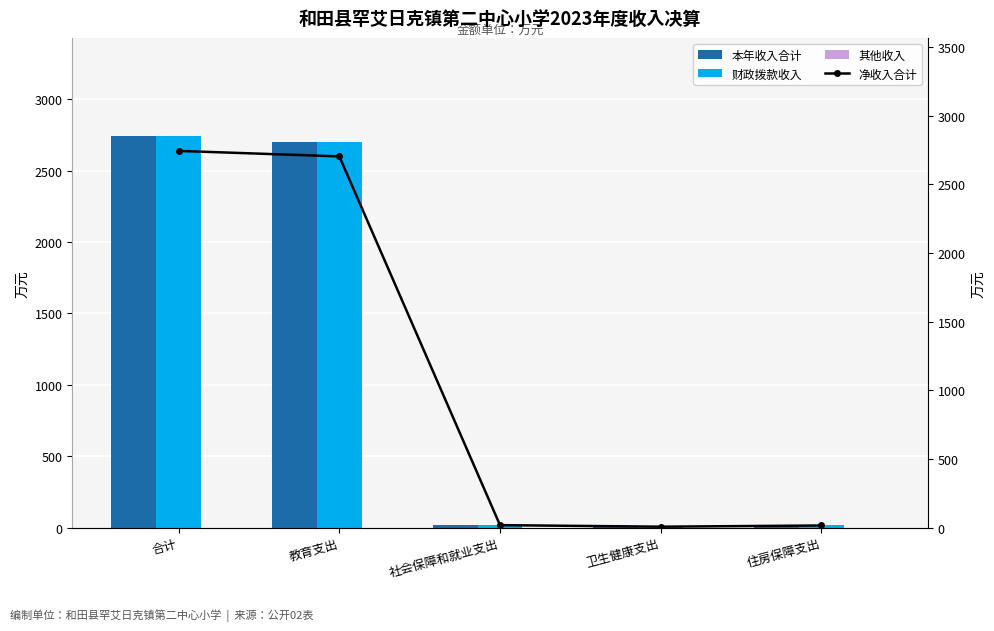

Is it true that 本年收入合计 equals 8.5 at 社会保障和就业支出?

False